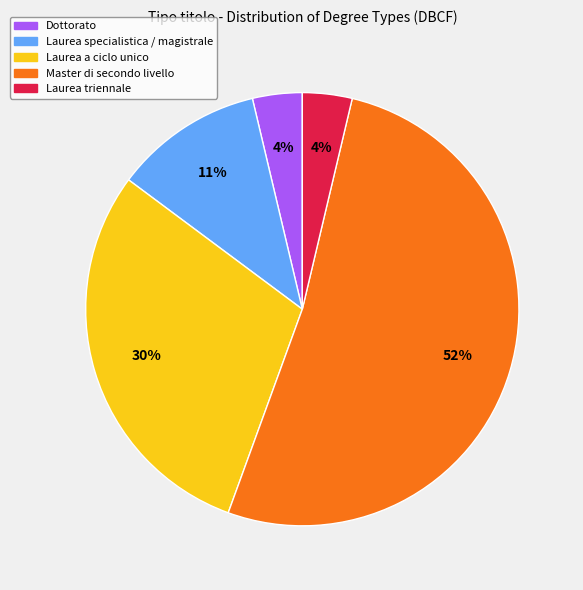

To the nearest percent, what portion does Dottorato represent?

4%